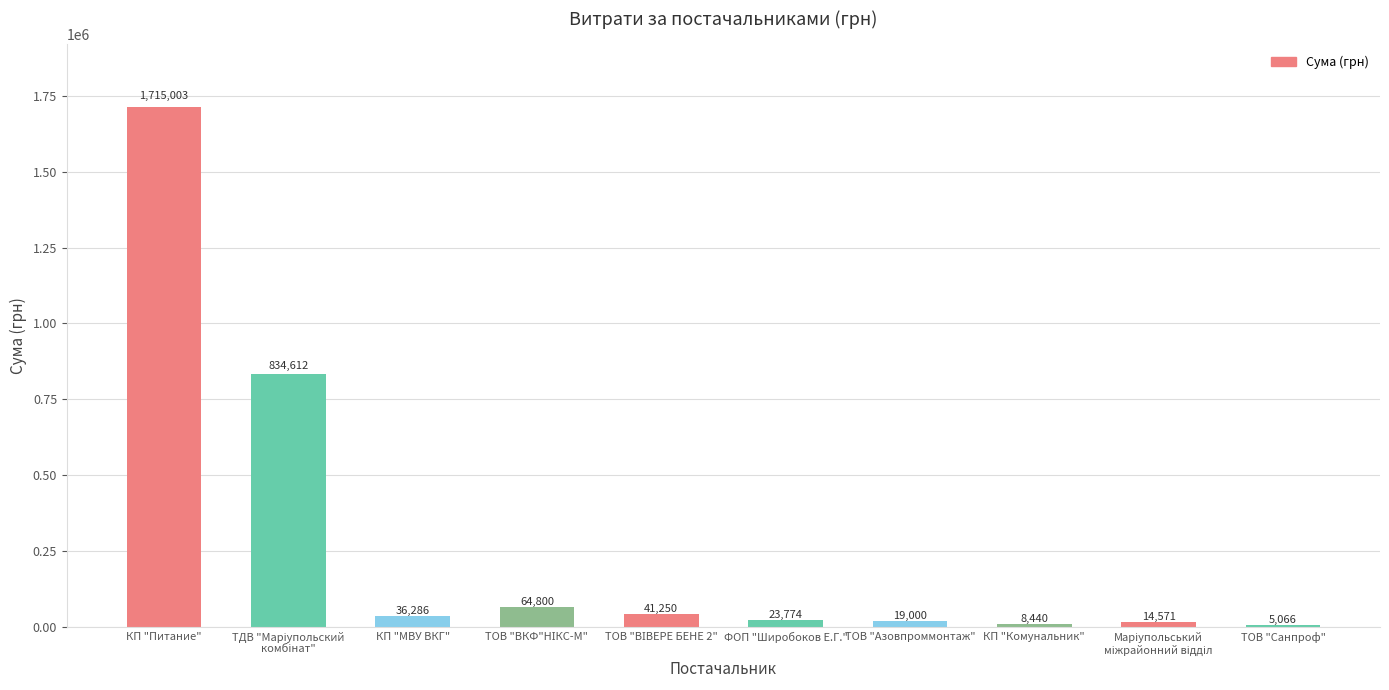

Where does the data first go above 36285?

КП "Питание"